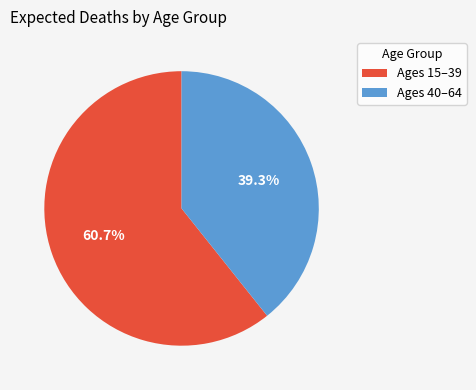

Which slice is the smallest?

Ages 40–64